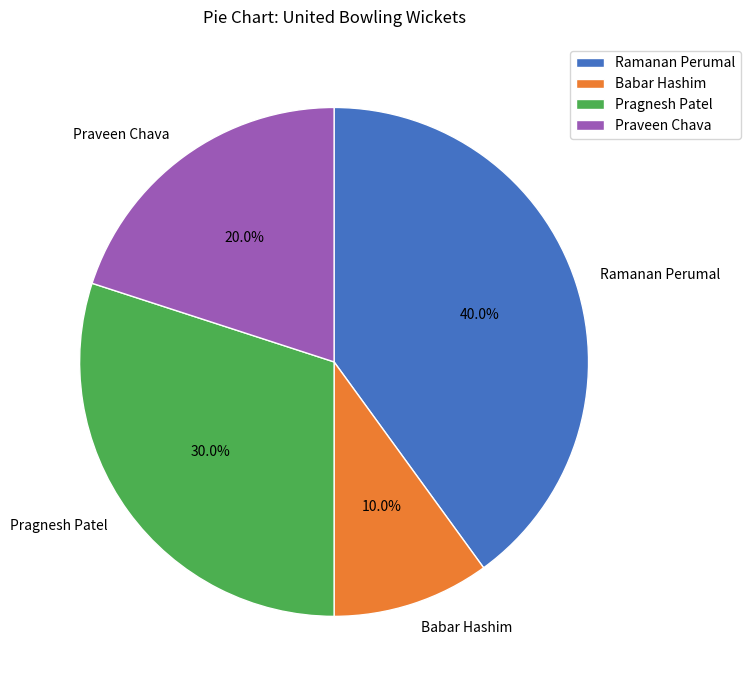

What percentage is the Babar Hashim slice, to the nearest percent?

10%